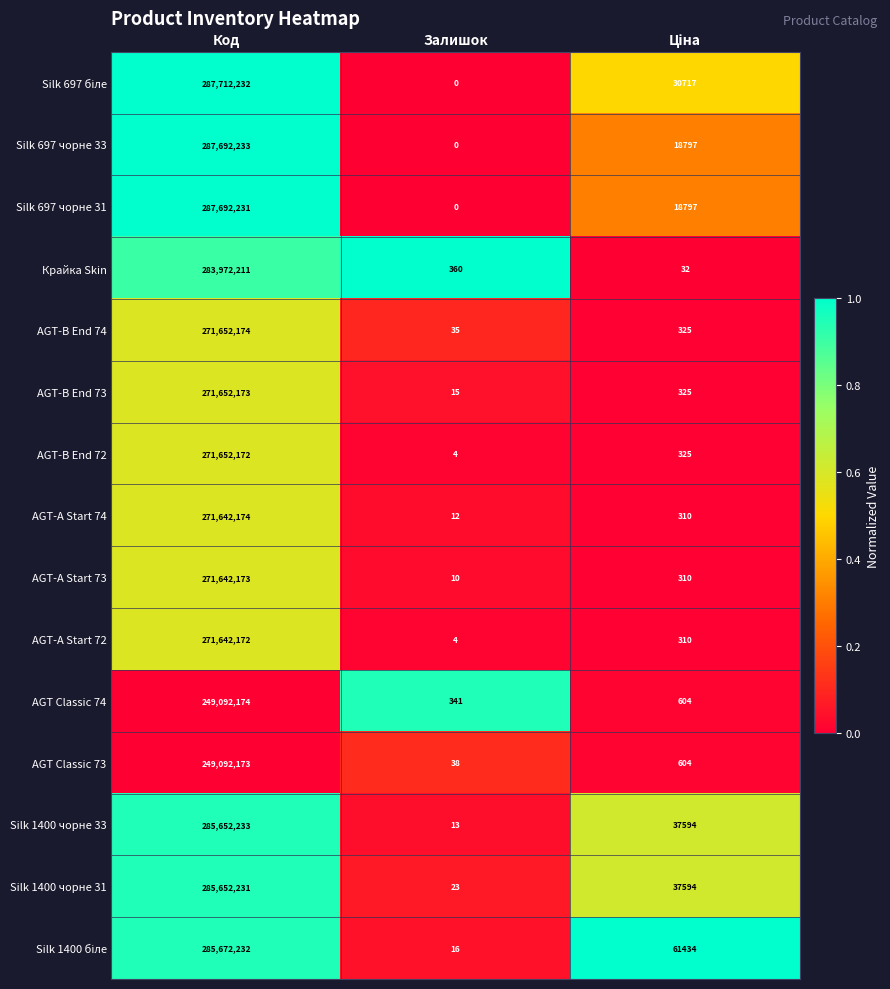

What is the spread (max minus min) of values at Код?

38620059